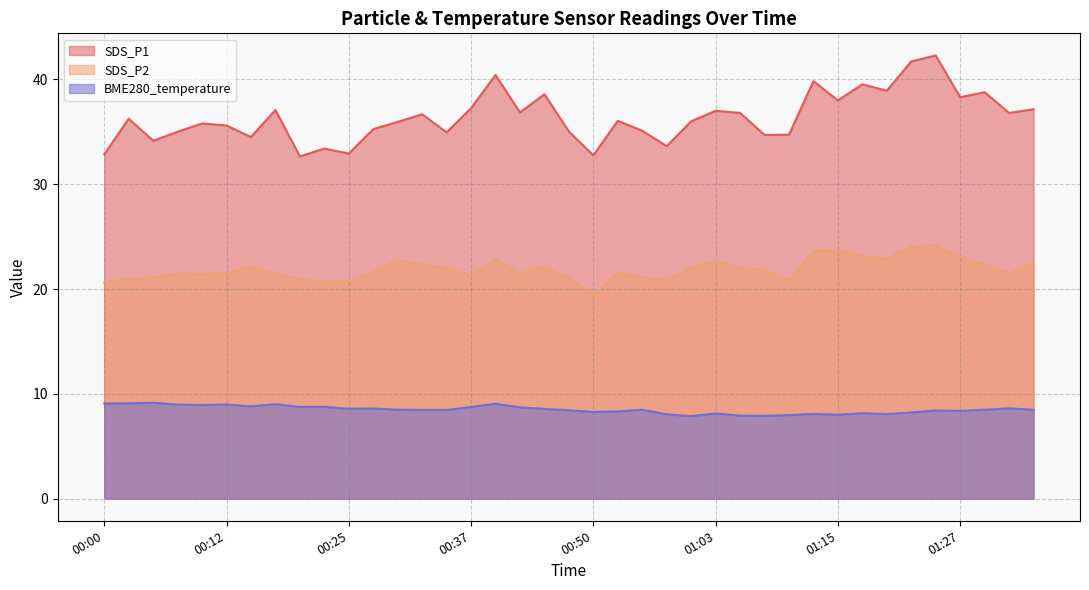

Rank the series by their average value, from lowest to highest.

BME280_temperature, SDS_P2, SDS_P1